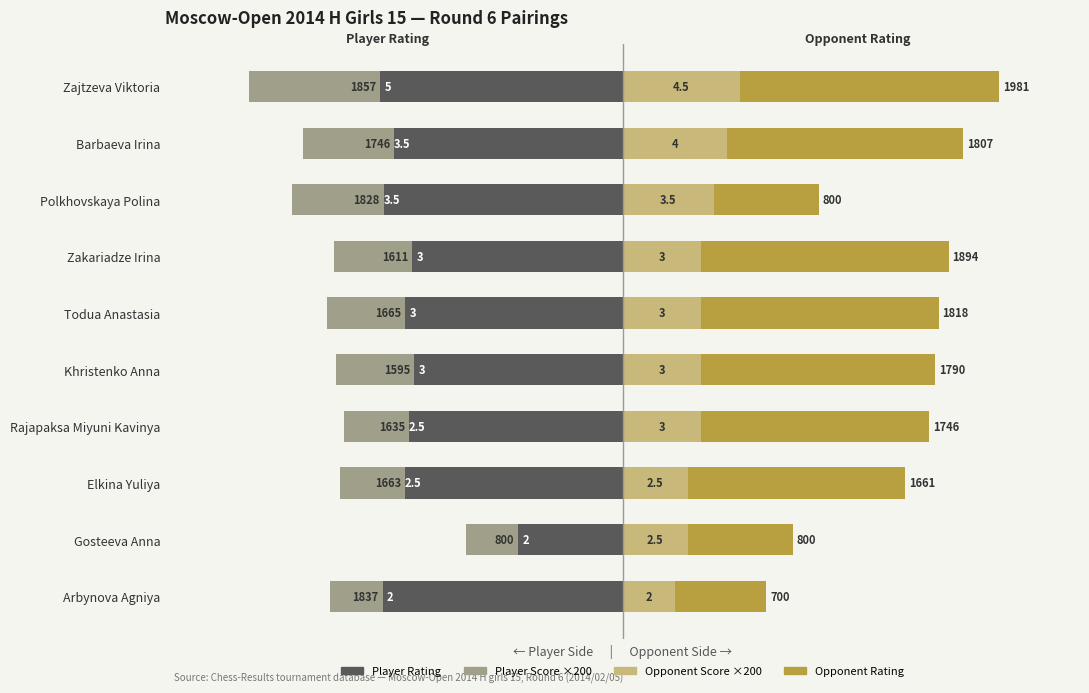

Reading left to right, transcribe all the data shown in this chart.

Player Rating (Left): 0=-1857	1=-1746	2=-1828	3=-1611	4=-1665	5=-1595	6=-1635	7=-1663	8=-800	9=-1837
Player Score ×200: 0=-1000	1=-700	2=-700	3=-600	4=-600	5=-600	6=-500	7=-500	8=-400	9=-400
Opponent Score ×200: 0=900	1=800	2=700	3=600	4=600	5=600	6=600	7=500	8=500	9=400
Opponent Rating (Right): 0=1981	1=1807	2=800	3=1894	4=1818	5=1790	6=1746	7=1661	8=800	9=700